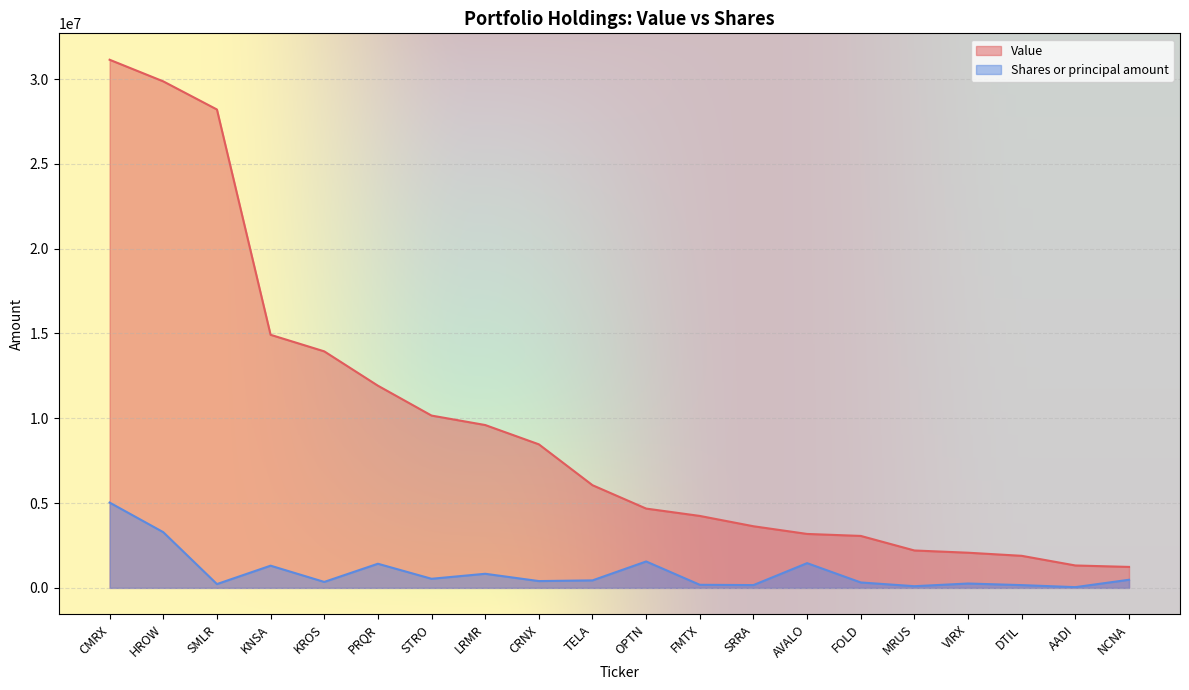

What is the smallest value displayed?

45020